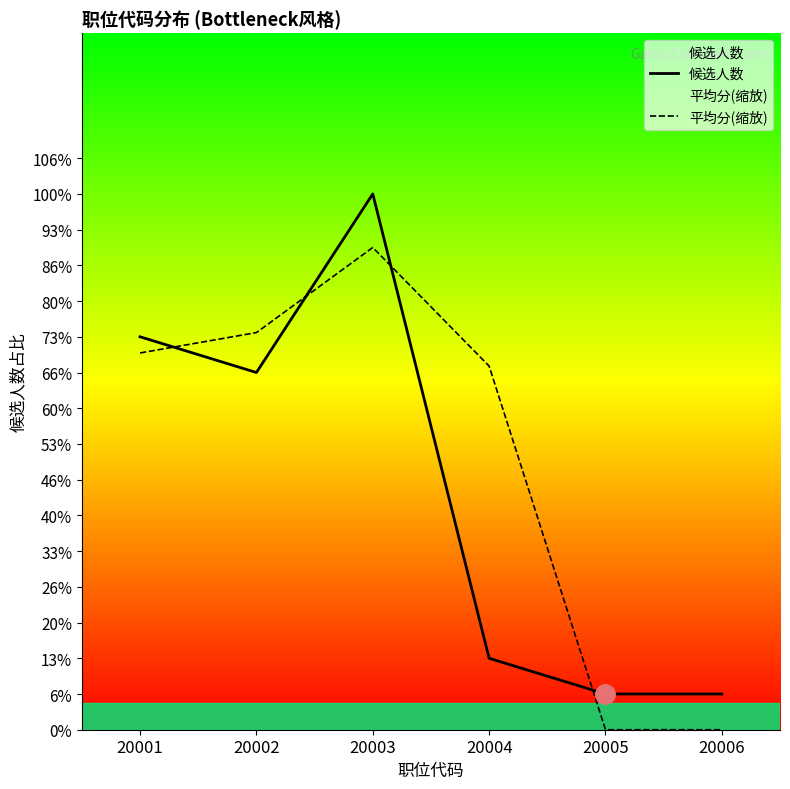

Which has a higher value, 20004 or 20006?

20004